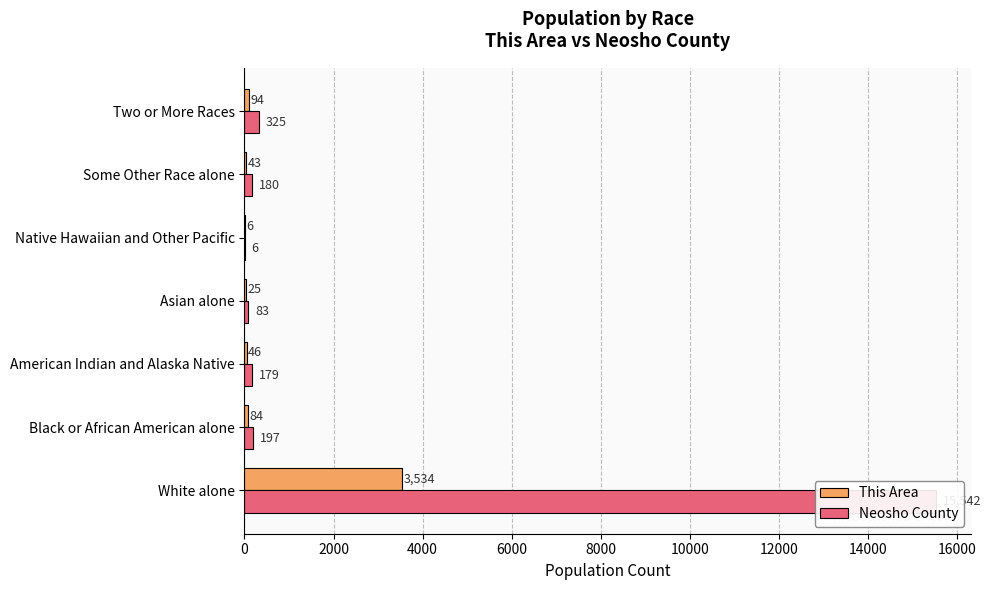

Between 2000 and 6000, which is larger?

2000